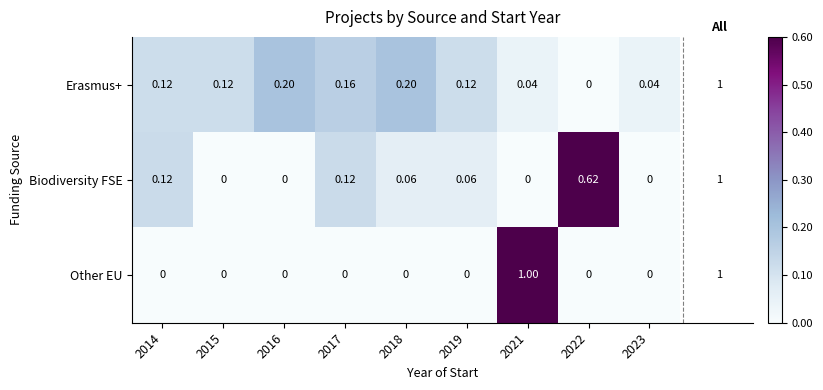

Between 2018 and 2021, which series saw the biggest shift?

Other EU